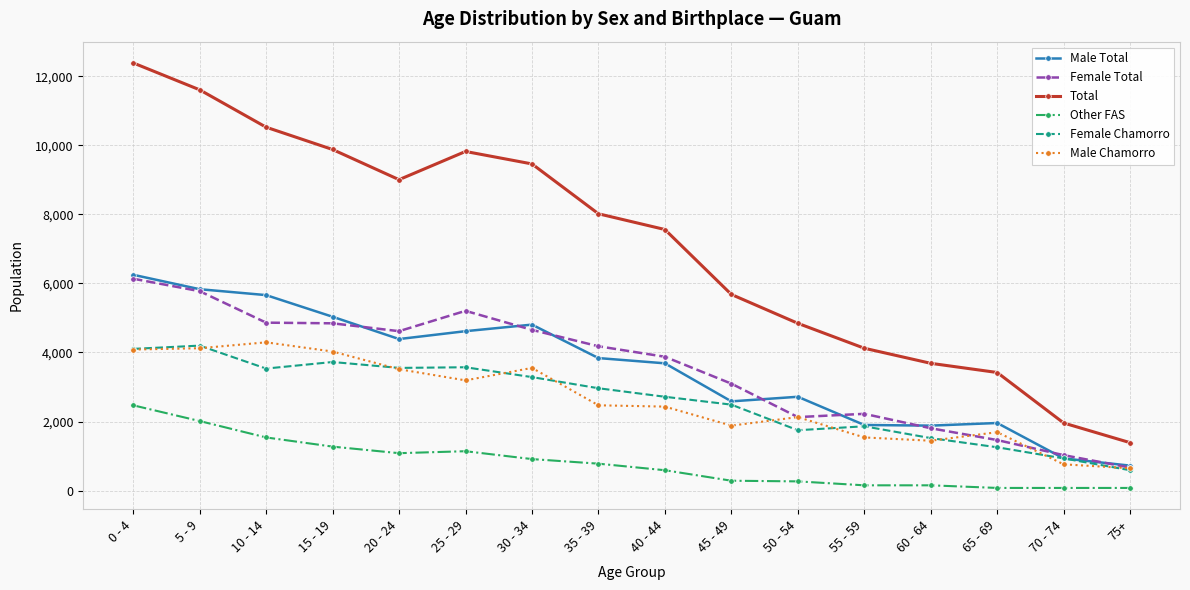

True or false: Total has more than 0 interior local peaks.

True